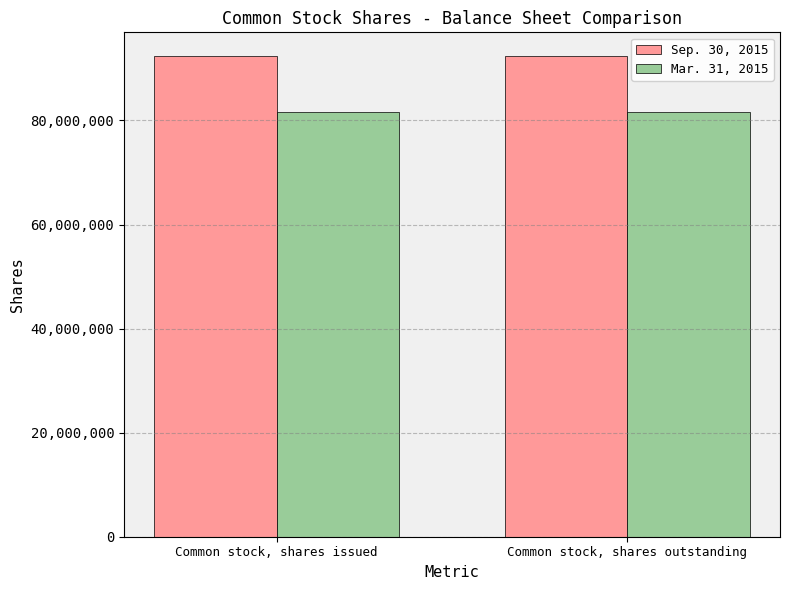

What is the minimum value for Sep. 30, 2015?

92327772